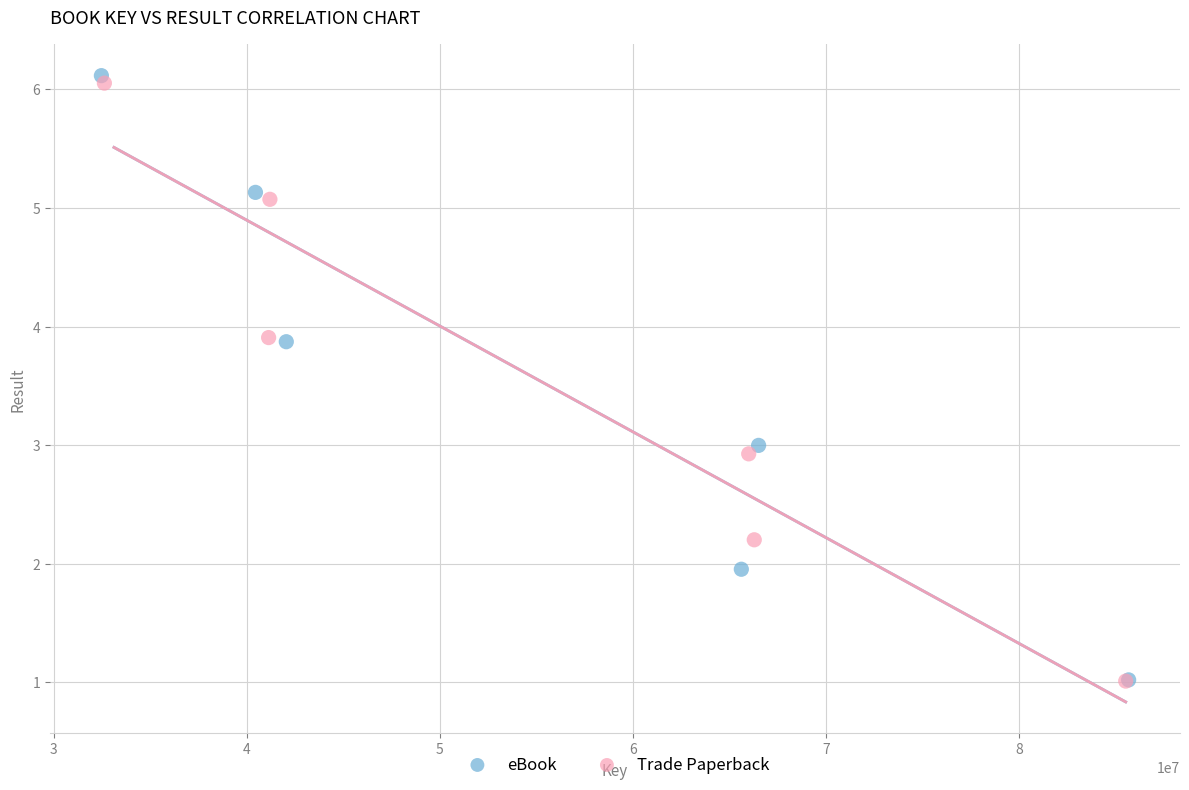

Which series has the largest Y range (max minus min)?

eBook